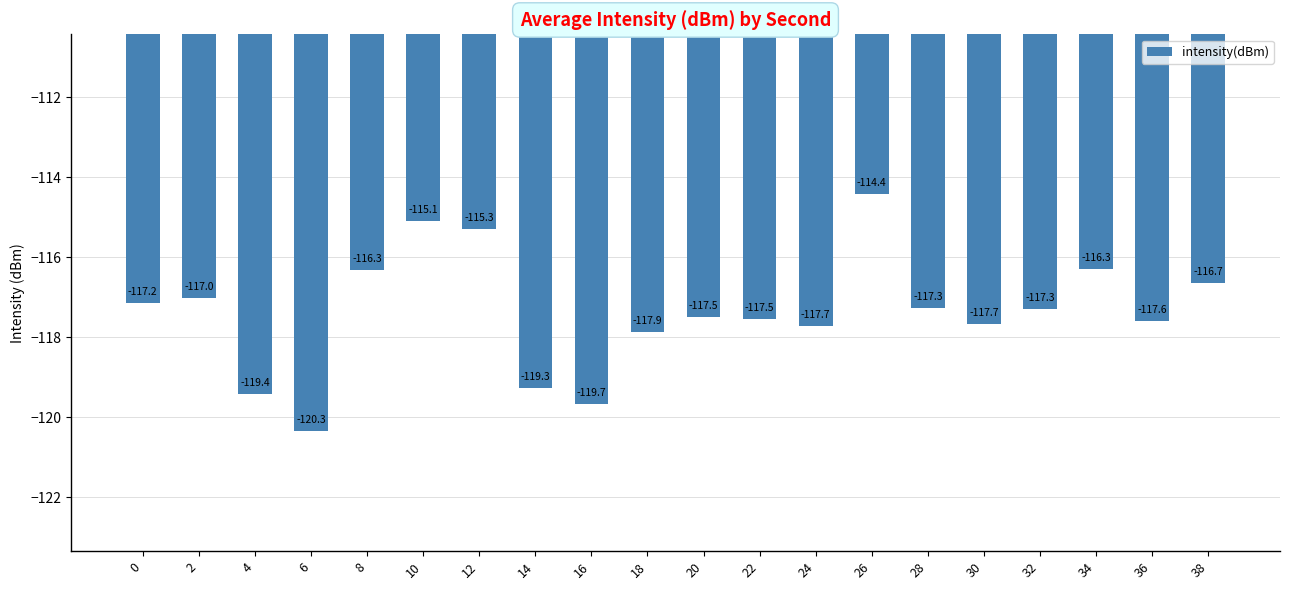

What is the minimum value shown in the chart?

-120.3